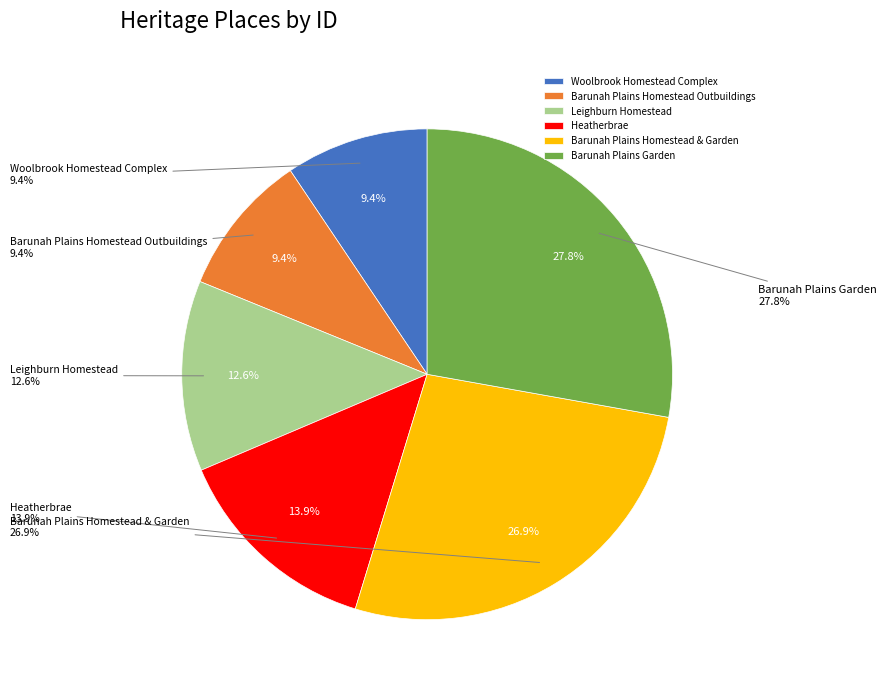

Count the number of slices in the pie.

6